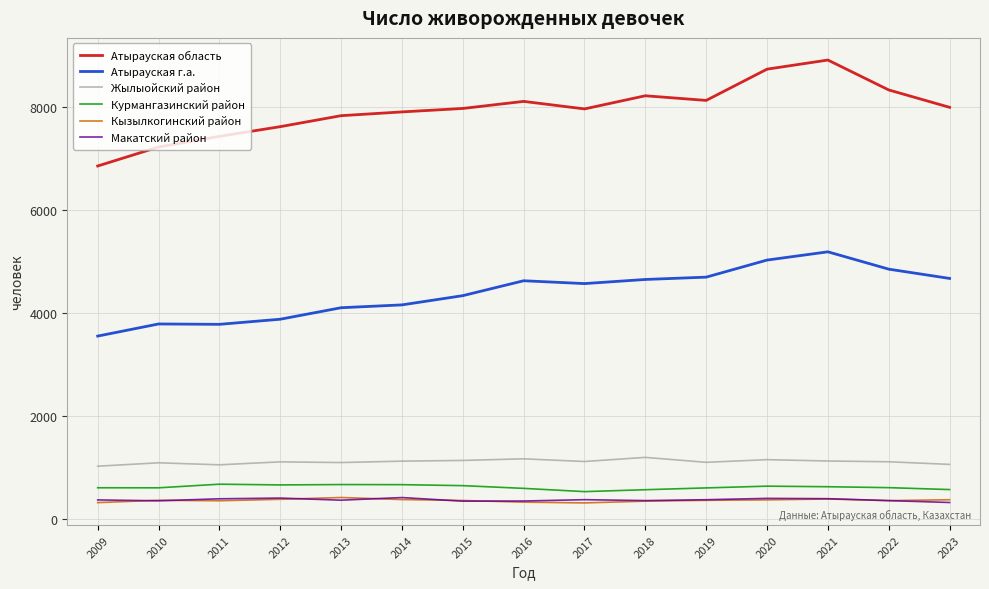

What is the smallest value displayed?

319